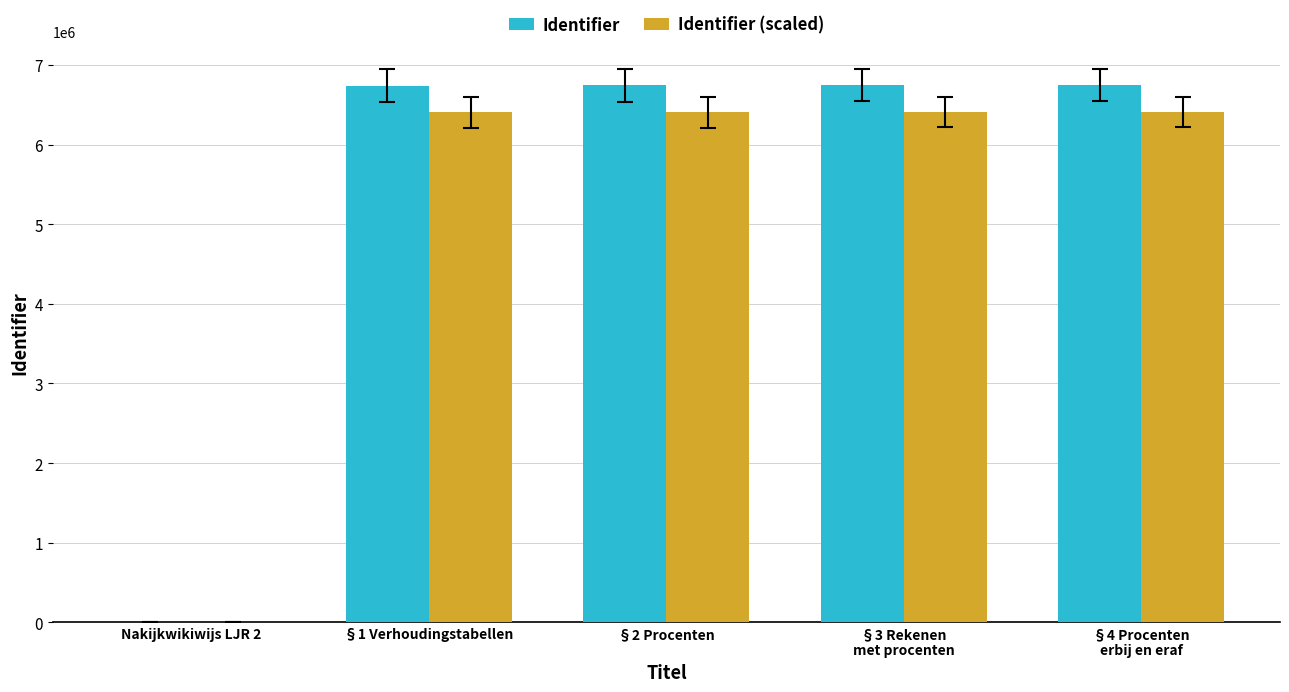

What is the sum of all Identifier values?

26974009.0